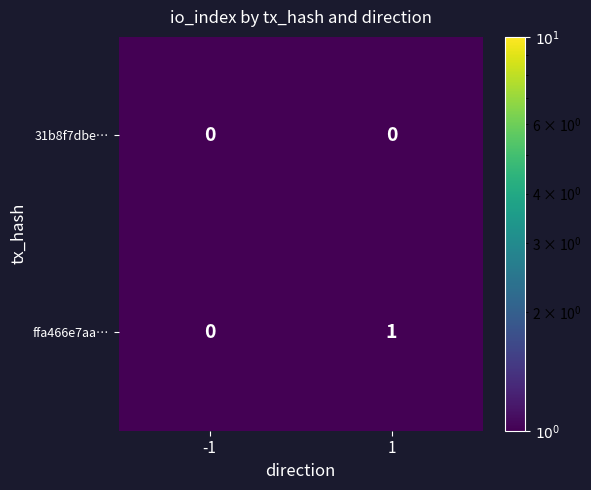

Rank the categories by ffa466e7aa… value from lowest to highest.

-1, 1